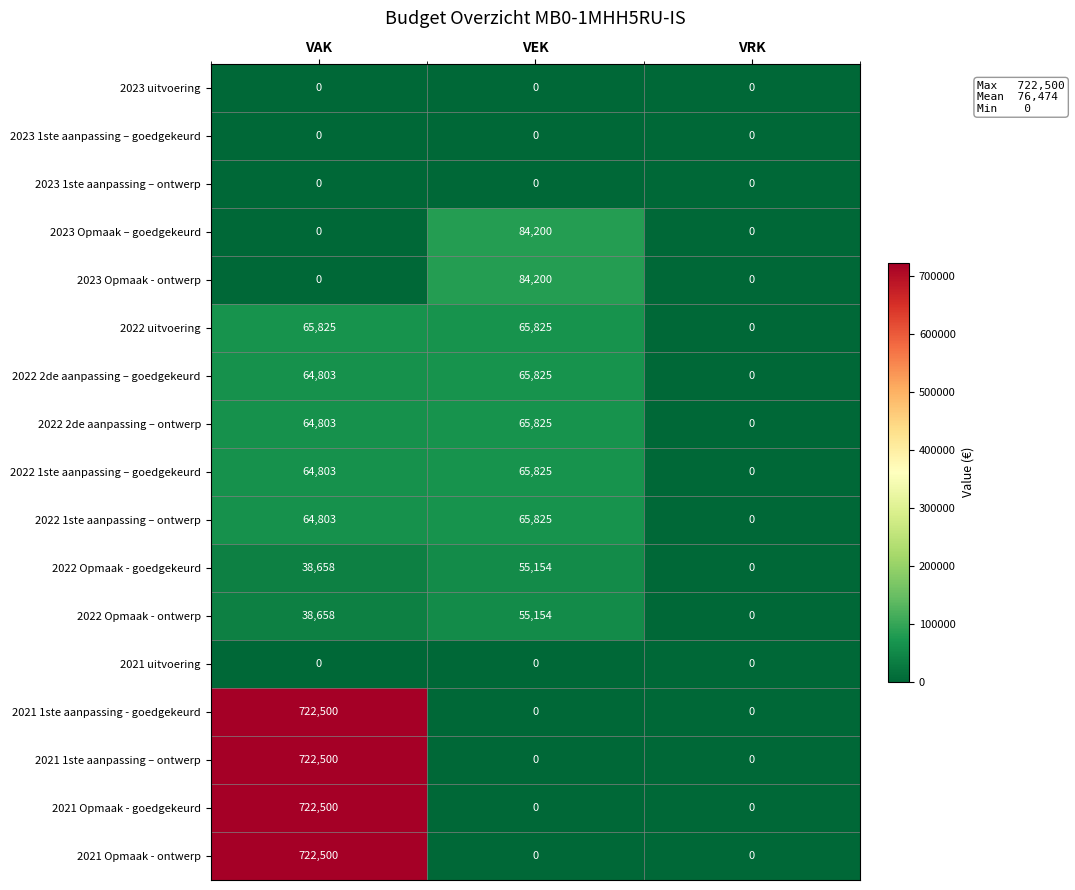

What is the spread (max minus min) of values at VAK?

722500